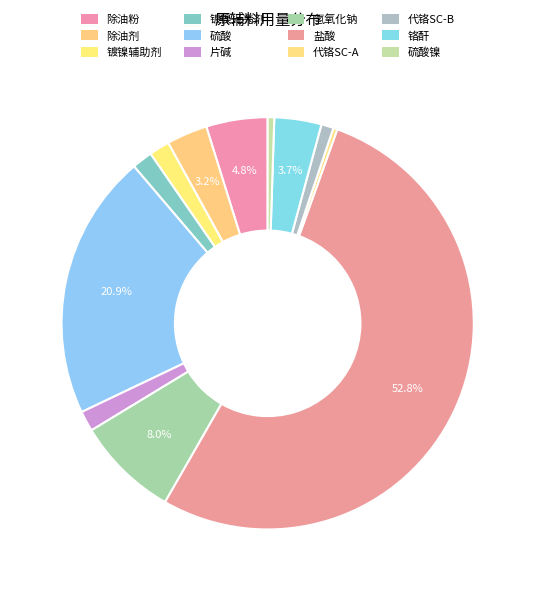

What percentage do 片碱 and 镀镍辅助剂 together represent?

3.2%